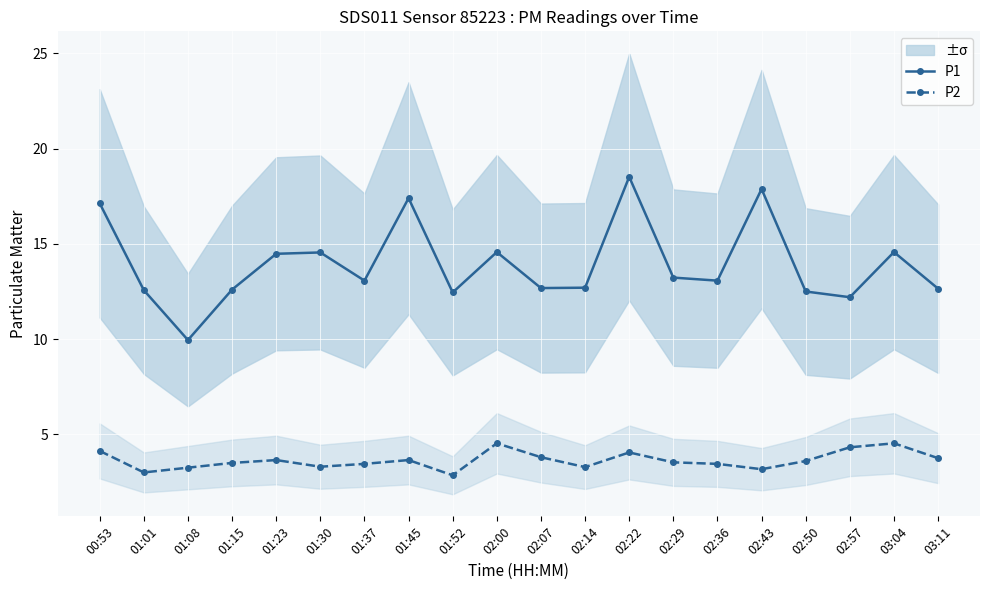

List the series in order of their overall mean, lowest first.

P2, P1